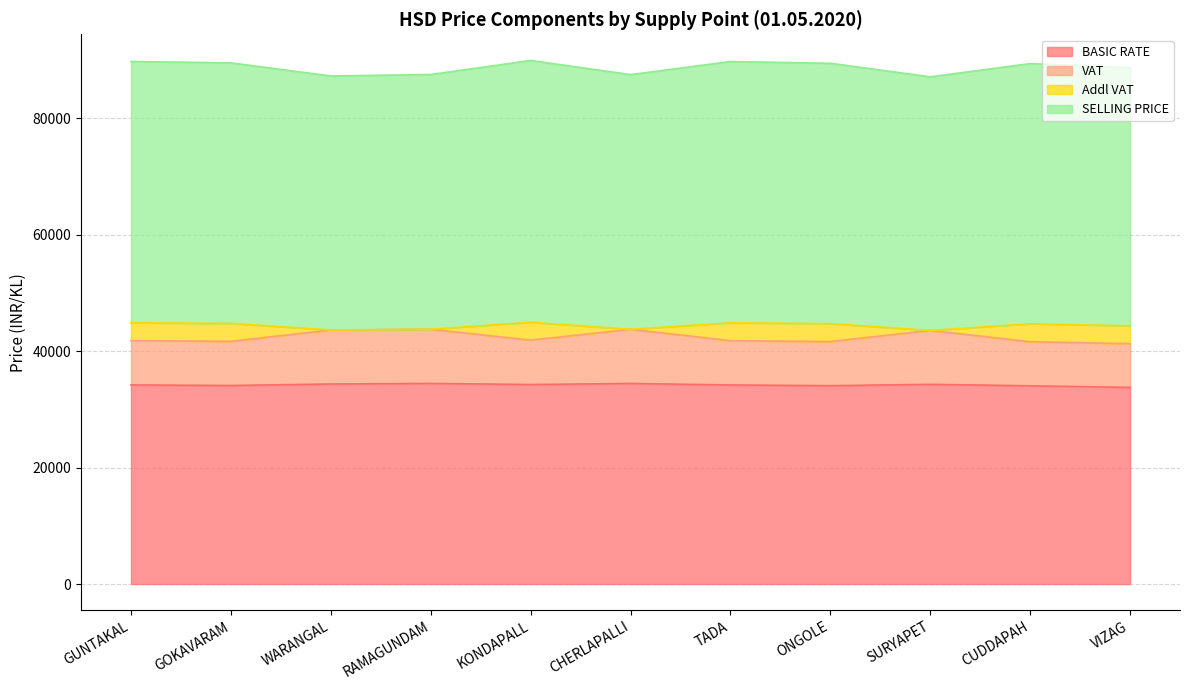

Rank the categories by BASIC RATE value from lowest to highest.

VIZAG, CUDDAPAH, ONGOLE, GOKAVARAM, TADA, GUNTAKAL, KONDAPALL, SURYAPET, WARANGAL, CHERLAPALLI, RAMAGUNDAM